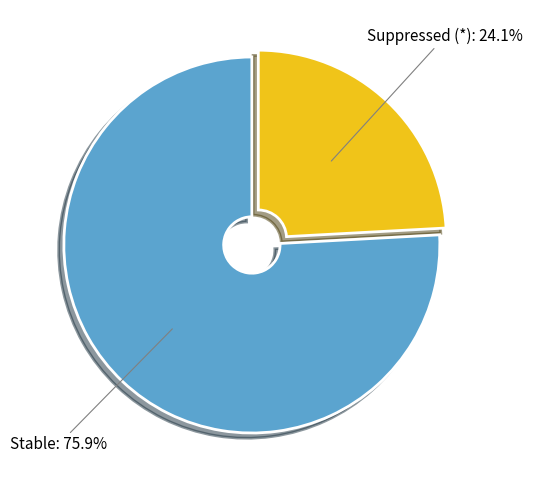

Is there a majority slice in this chart?

Yes